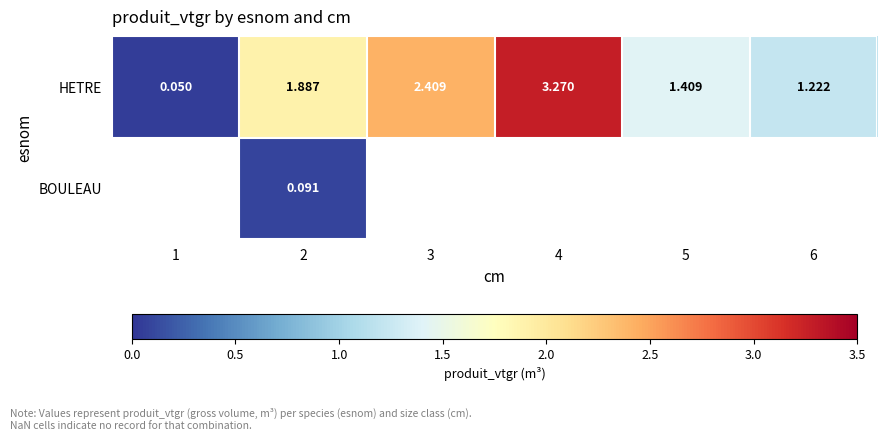

Is the value of BOULEAU at 2 greater than the value of HETRE at 2?

No